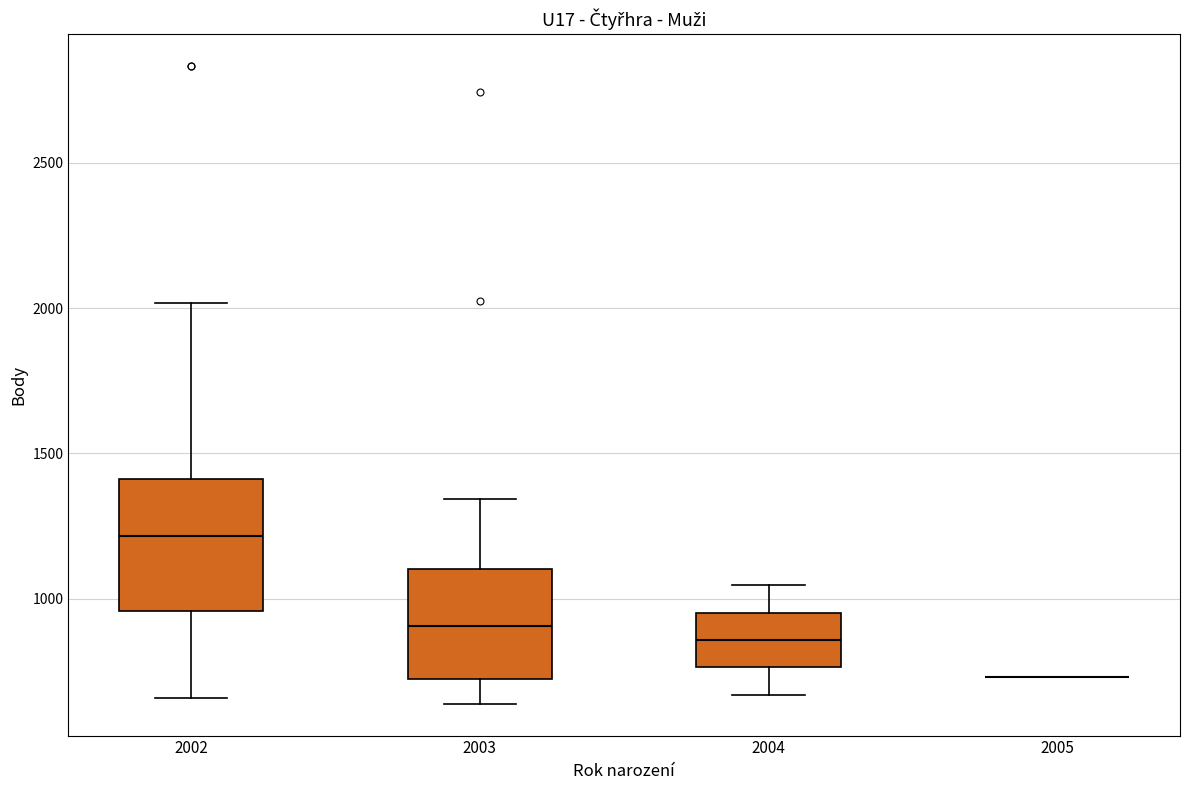

Reading left to right, read every box against the y-axis: the position of its median line, the range the box covers, and the ends of its whiskers. The values are not printed on the chart, so give them approximately, as read against the axis.

2002: median 1200, box 950 to 1400, whiskers 650 to 2000
2003: median 900, box 700 to 1100, whiskers 650 to 1350
2004: median 850, box 750 to 950, whiskers 650 to 1050
2005: box collapsed to a line at 750, whiskers 750 to 750